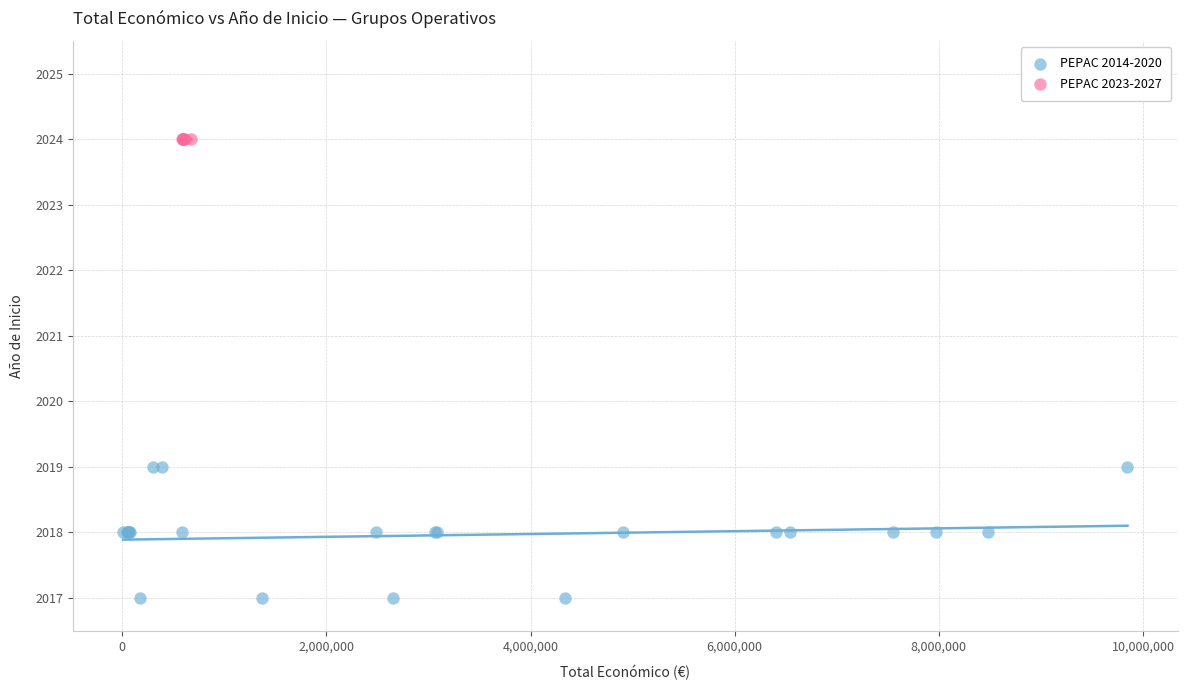

Which series reaches the maximum Y coordinate?

PEPAC 2023-2027